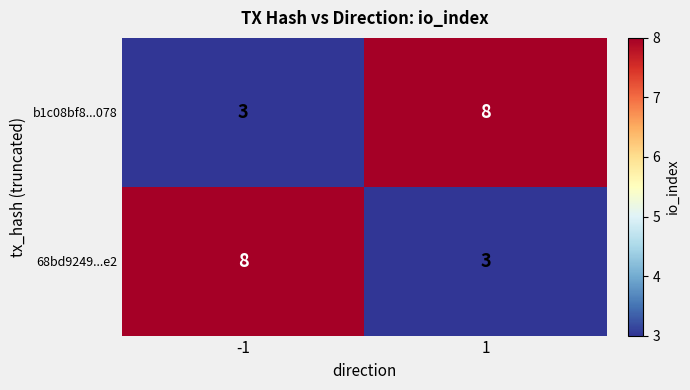

What is the maximum value shown in the chart?

8